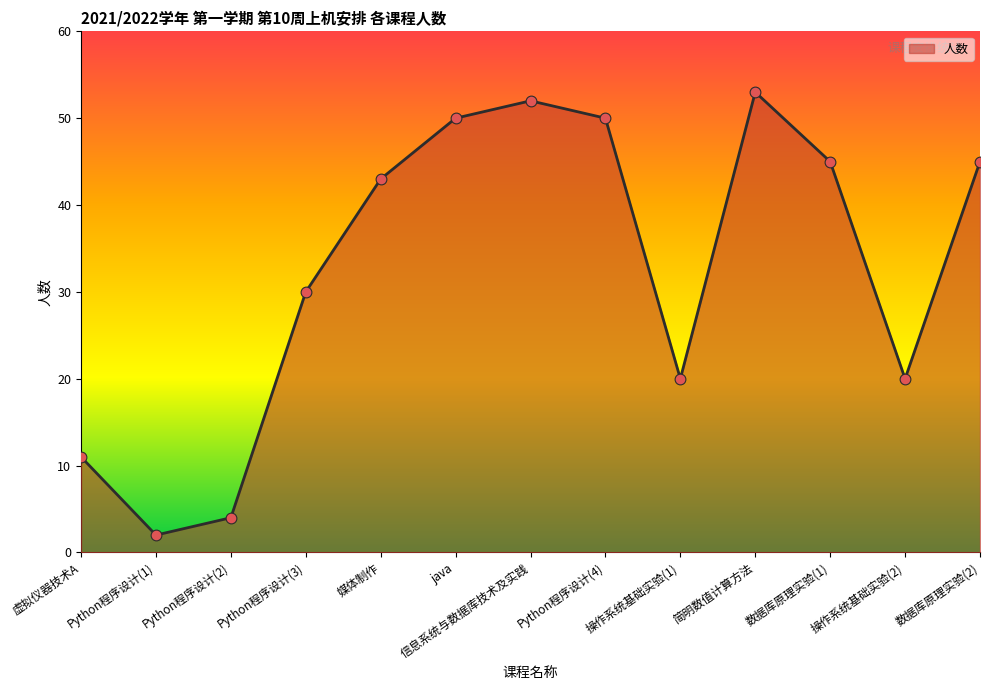

Between 数据库原理实验(1) and Python程序设计(3), which is larger?

数据库原理实验(1)